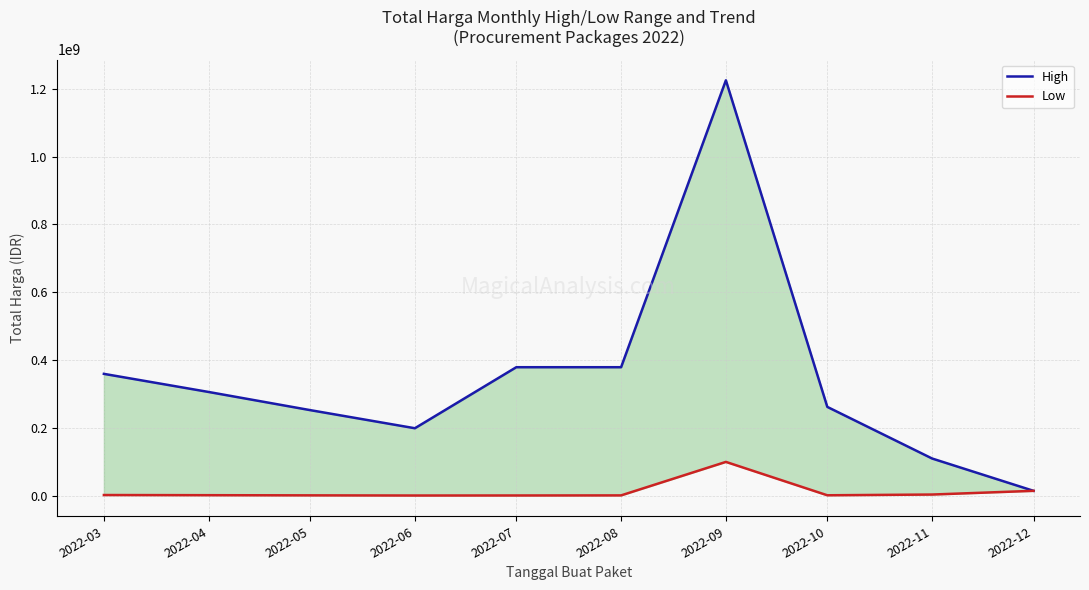

Which series has the largest range (max minus min)?

High